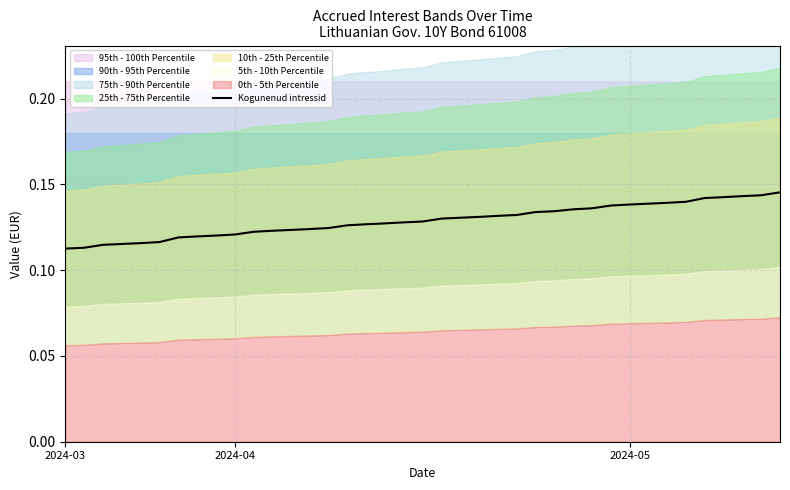

Count the values in the range 0 to 1.

39